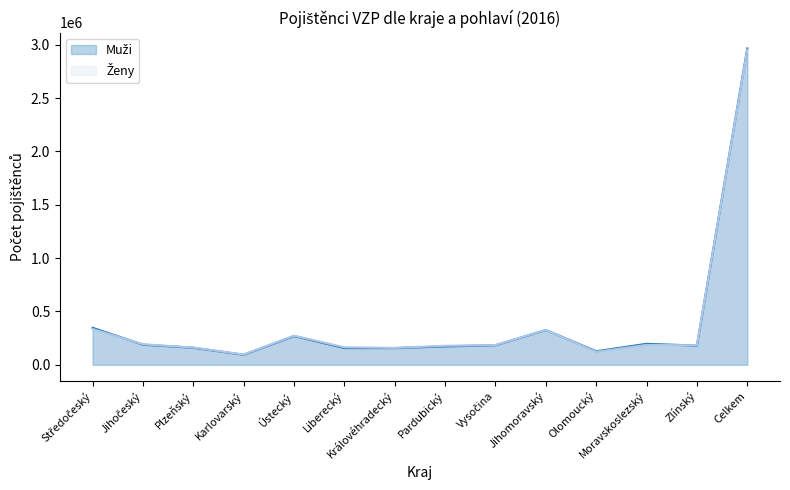

How many lines are shown in the chart?

2